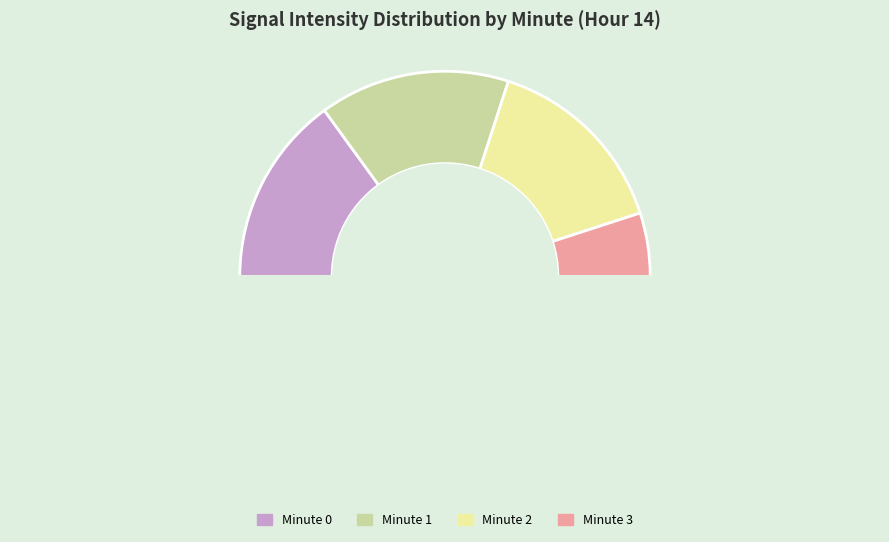

Count the number of slices in the pie.

5